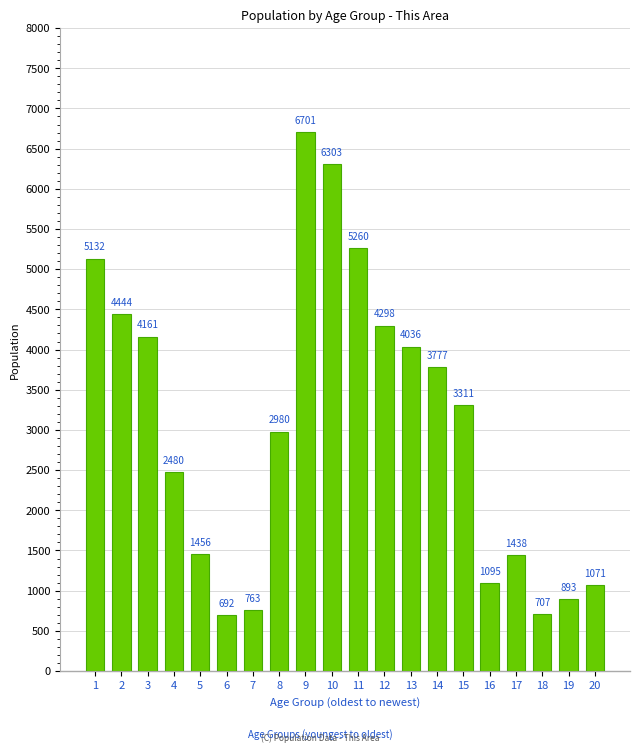

Reading left to right, transcribe all the data shown in this chart.

5132	4444	4161	2480	1456	692	763	2980	6701	6303	5260	4298	4036	3777	3311	1095	1438	707	893	1071